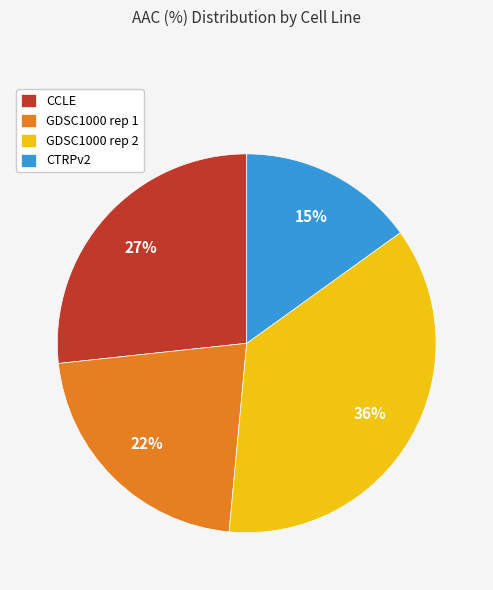

Is it true that CTRPv2 is 30% of the pie?

False